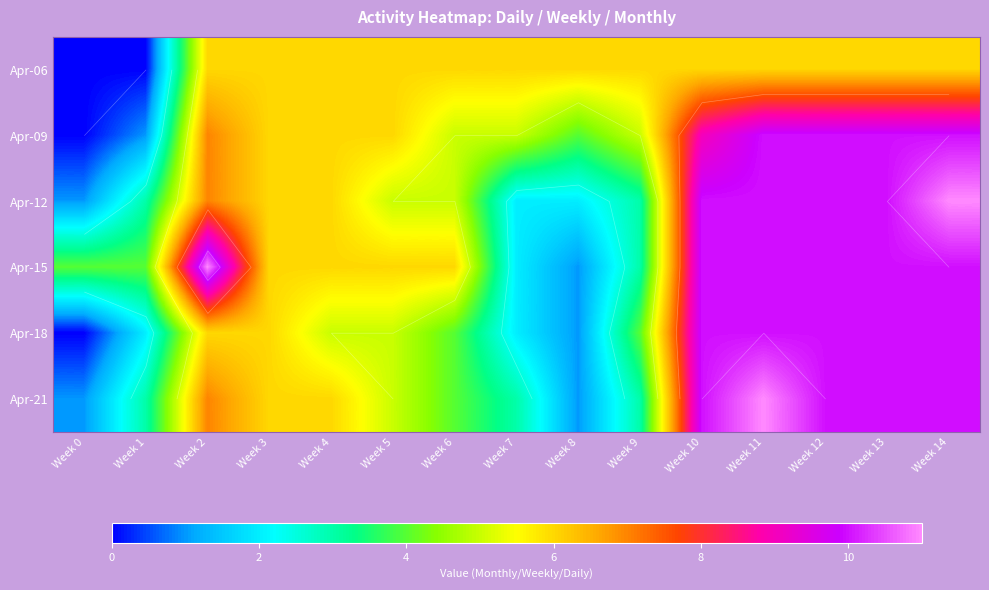

Read the Apr-15 value at Week 3, to the nearest 10.

10